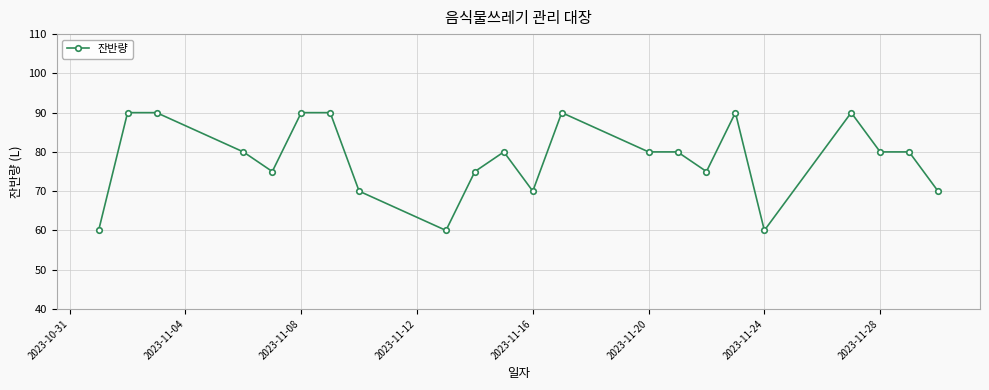

Reading right to left, what are all the values shown in this chart?

70	80	80	90	60	90	75	80	80	90	70	80	75	60	70	90	90	75	80	90	90	60